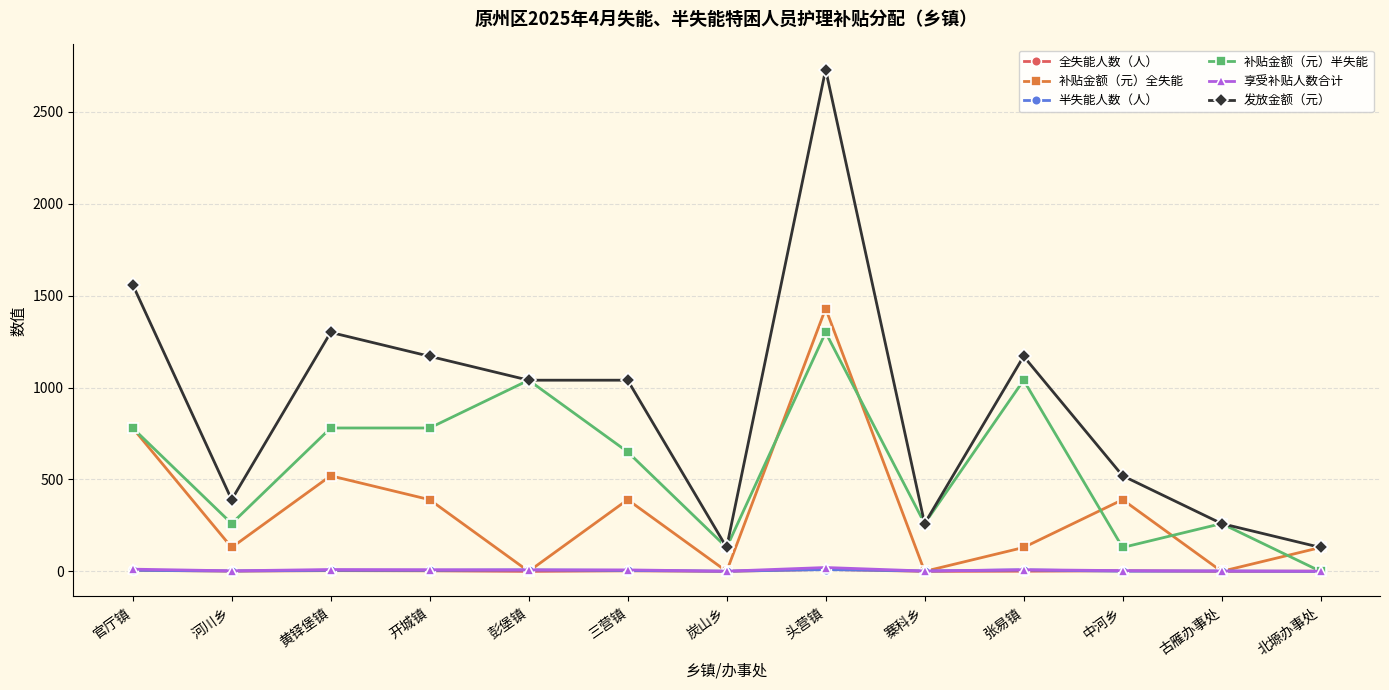

Which series has the widest spread of values?

发放金额（元）